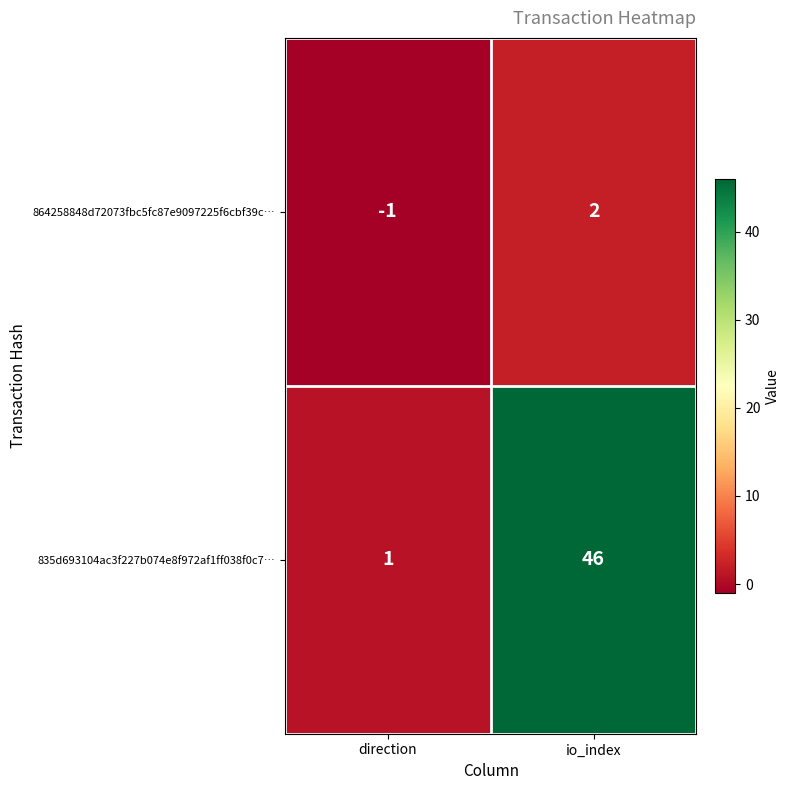

What is the sum of all 835d693104ac3f227b074e8f972af1ff038f0c7… values?

47